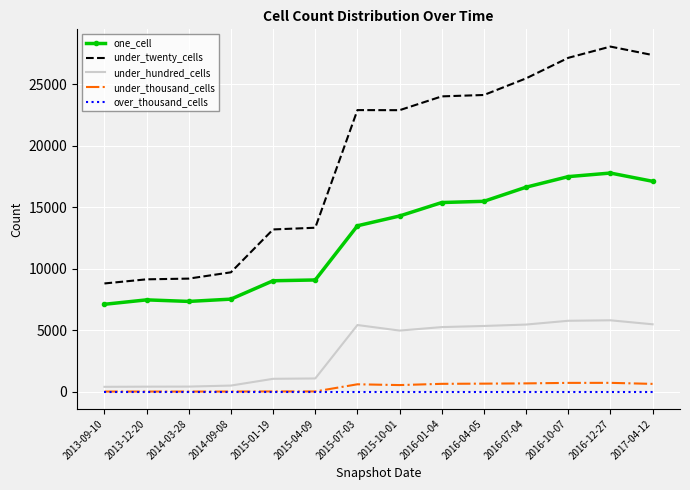

The value of under_hundred_cells at 2017-04-12 is 7427. True or false?

False